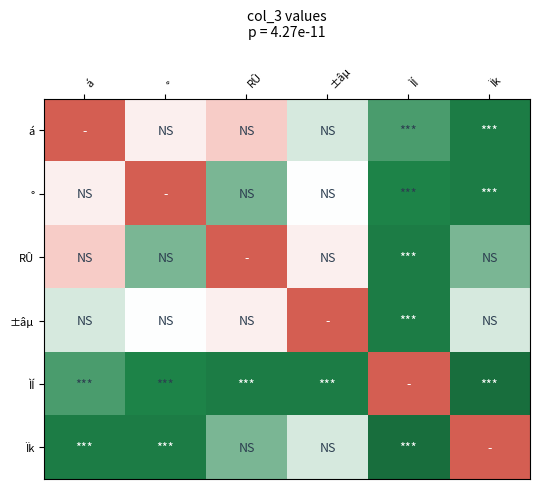

At which category is the sum across all series the highest?

ÌÍ